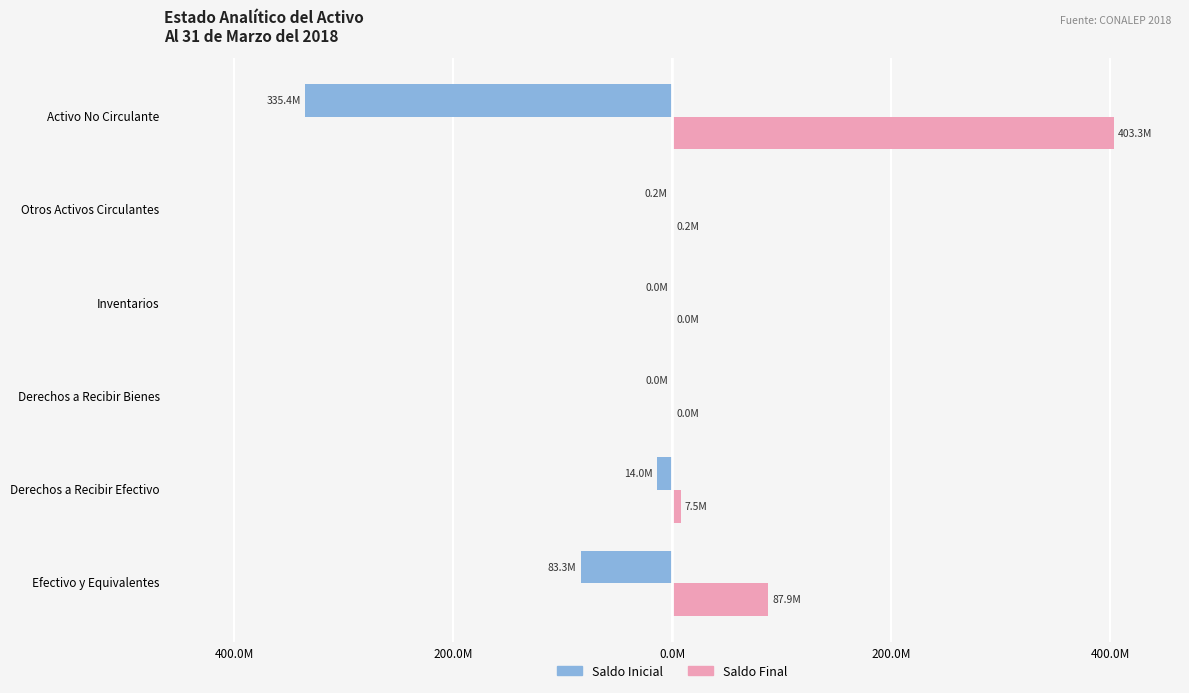

Rank the series by their maximum value, from lowest to highest.

Saldo Inicial, Saldo Final